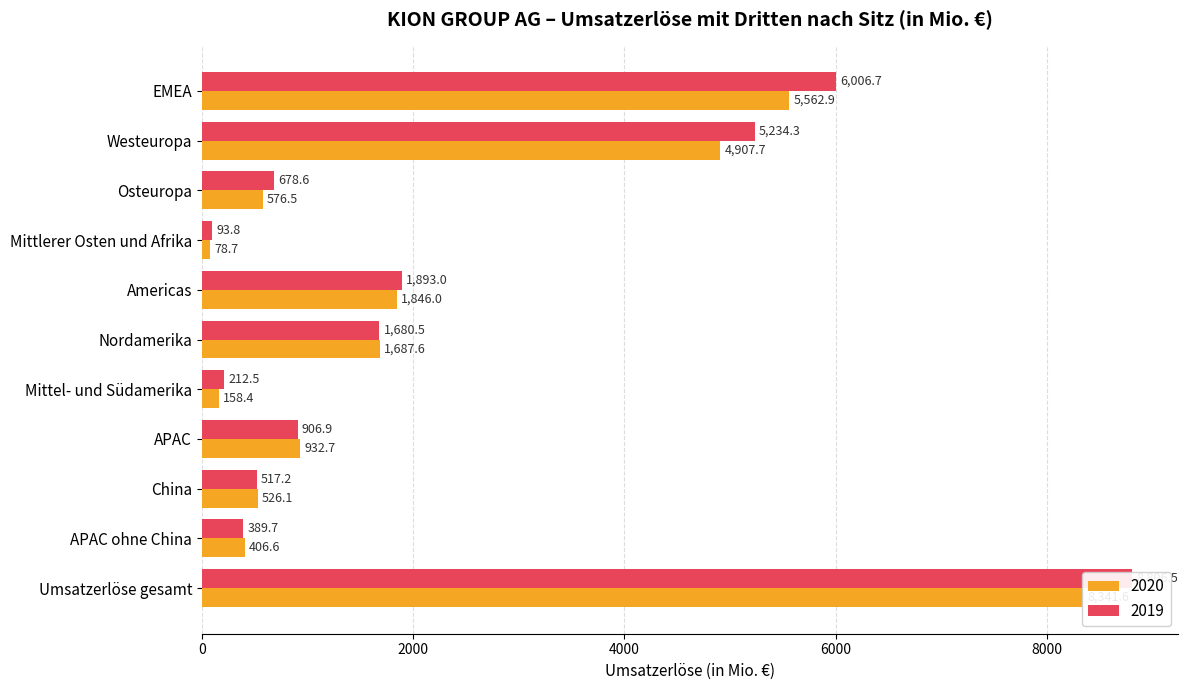

What is the maximum value shown in the chart?

8806.5